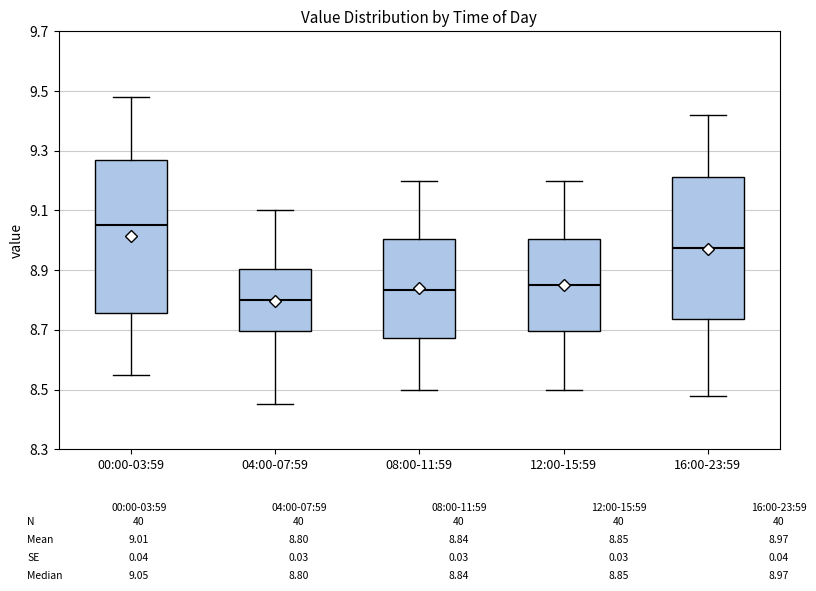

Reading left to right, transcribe this box plot: for each box, give where its median line is, the range the box spans, and where its two whiskers end, as read against the y-axis. The values are not printed on the chart, so give them approximately, as read against the axis.

00:00-03:59: median 9.06, box 8.76 to 9.26, whiskers 8.56 to 9.48
04:00-07:59: median 8.80, box 8.70 to 8.90, whiskers 8.46 to 9.10
08:00-11:59: median 8.84, box 8.68 to 9.00, whiskers 8.50 to 9.20
12:00-15:59: median 8.86, box 8.70 to 9.00, whiskers 8.50 to 9.20
16:00-23:59: median 8.98, box 8.74 to 9.22, whiskers 8.48 to 9.42